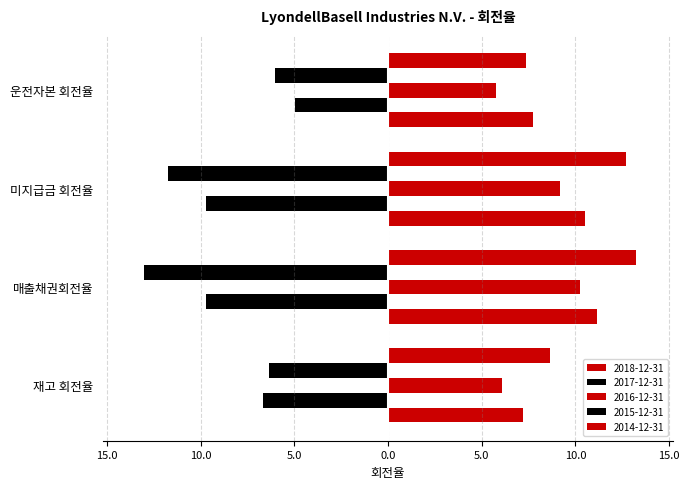

How many values in the 2016-12-31 series exceed 9?

2